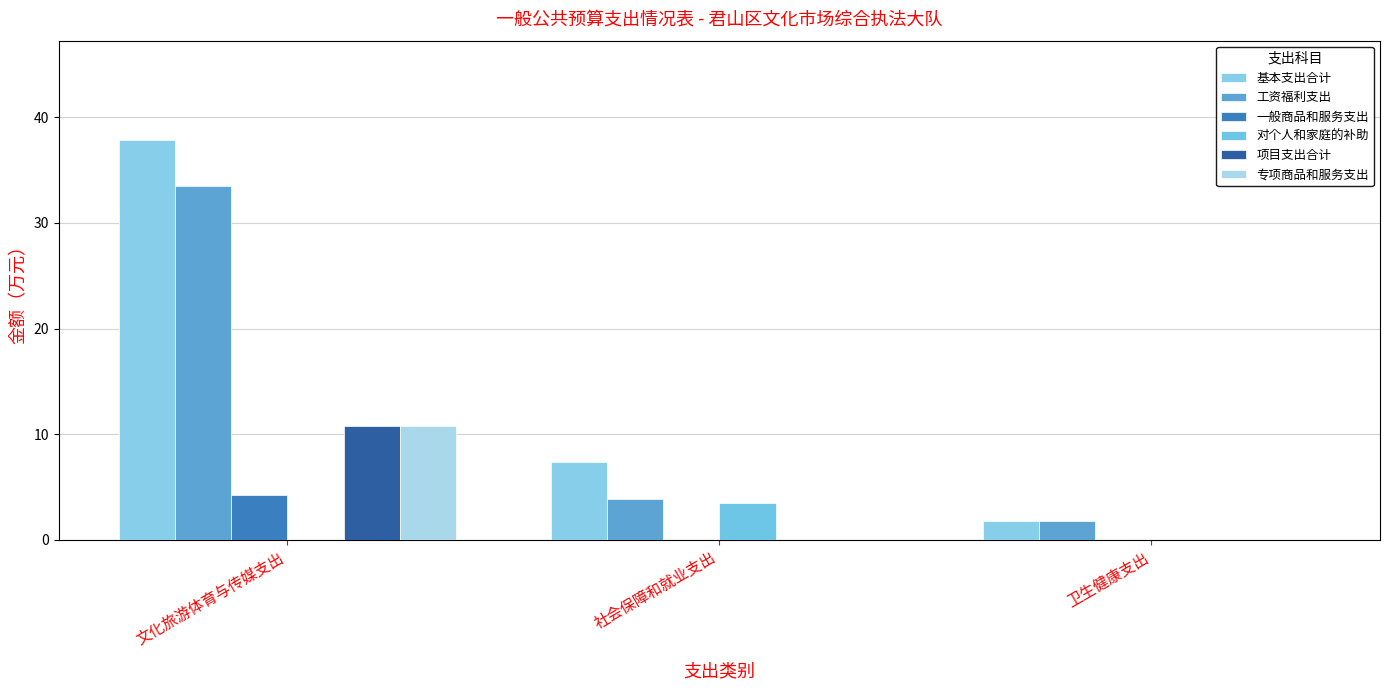

What is the greatest value displayed?

37.8